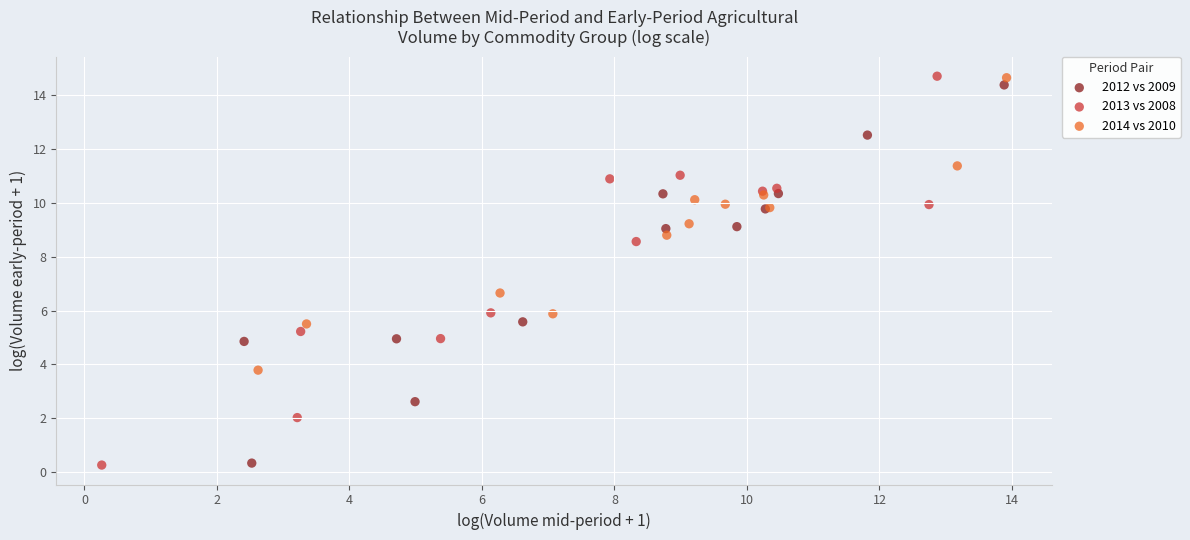

Which series has the largest Y range (max minus min)?

2013 vs 2008